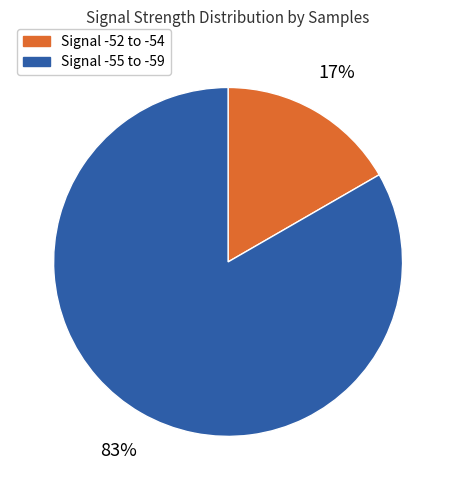

To the nearest percent, what is the average slice percentage?

50%